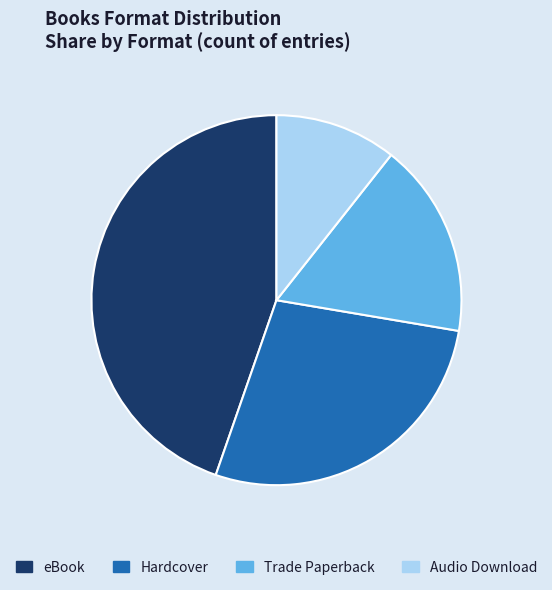

Rank the categories by value from highest to lowest.

eBook, Hardcover, Trade Paperback, Audio Download